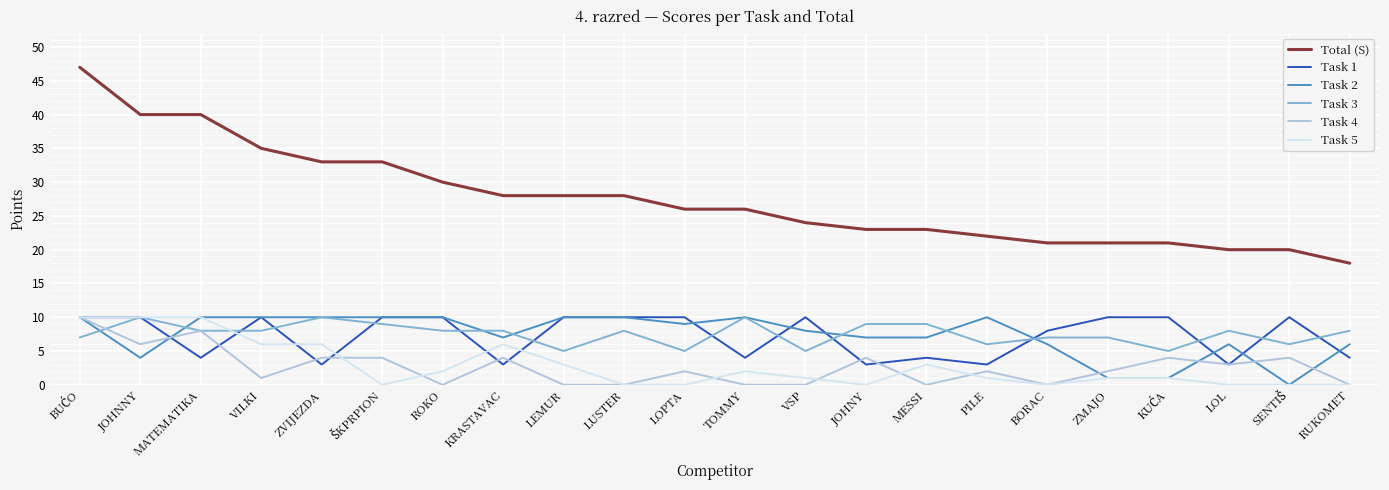

Does the chart display data point markers on the line(s)?

No